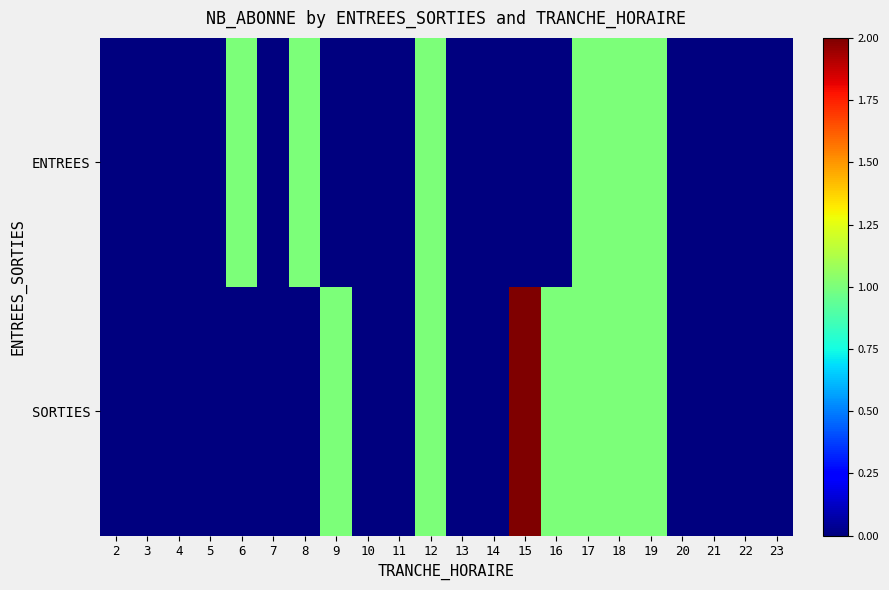

How many series are shown in this chart?

2